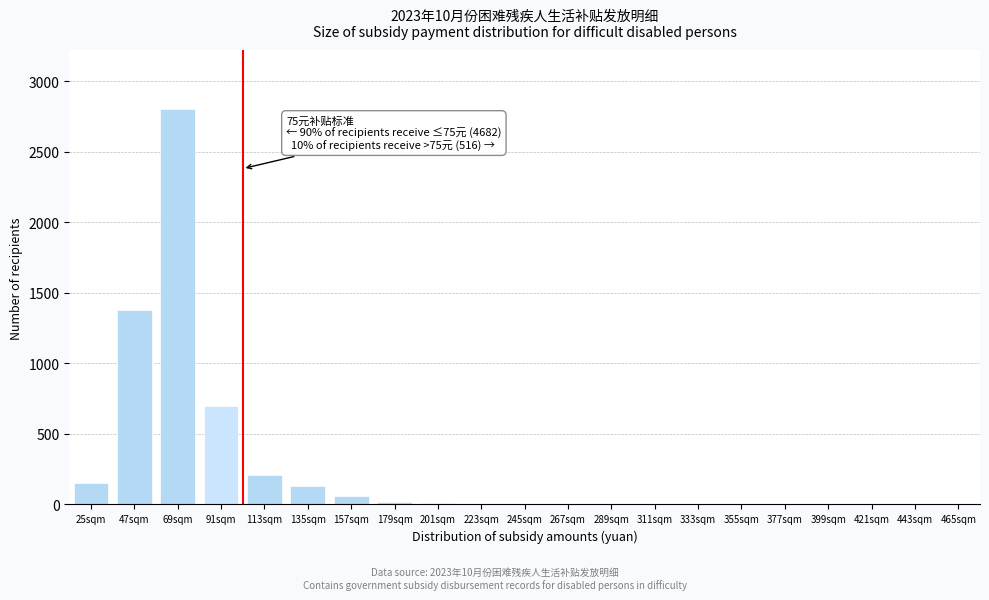

The value at 443sqm is 0. True or false?

True